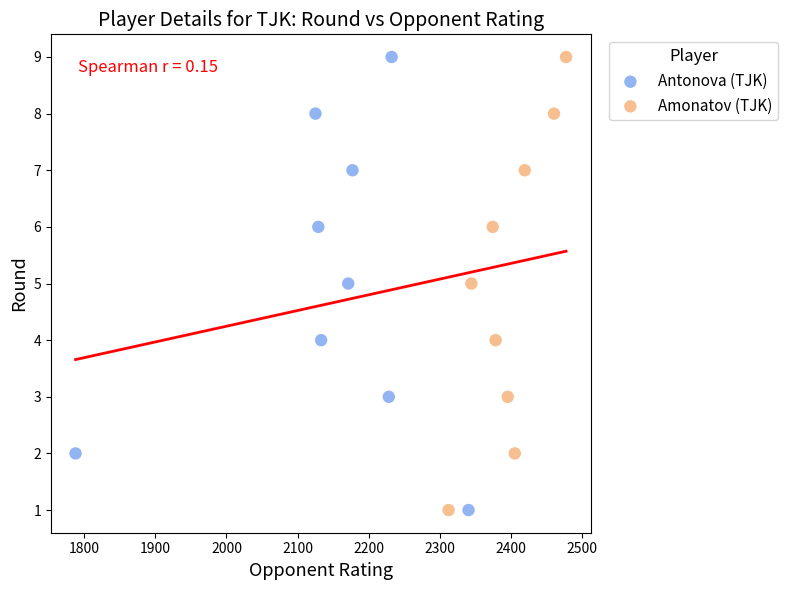

What are all the series names shown in the legend?

Antonova (TJK), Amonatov (TJK)